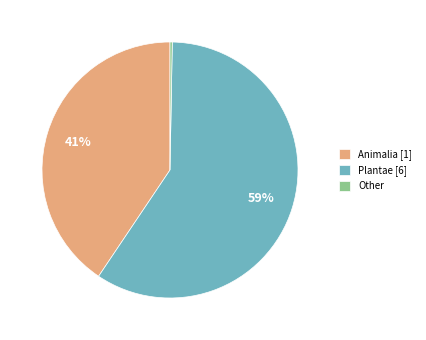

Which category has the biggest portion of the pie?

Plantae [6]